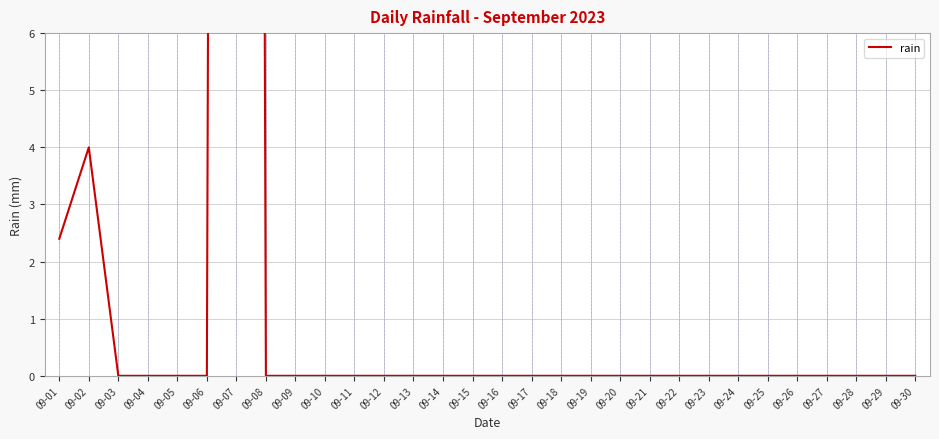

The chart shows a value of 0.0 at 09-29. True or false?

True